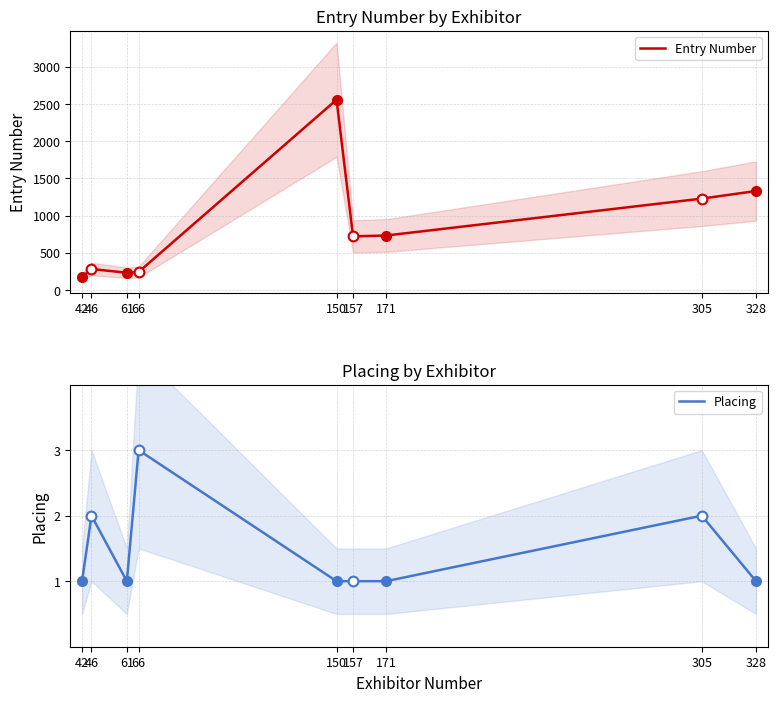

At which category is the sum across all series the highest?

150